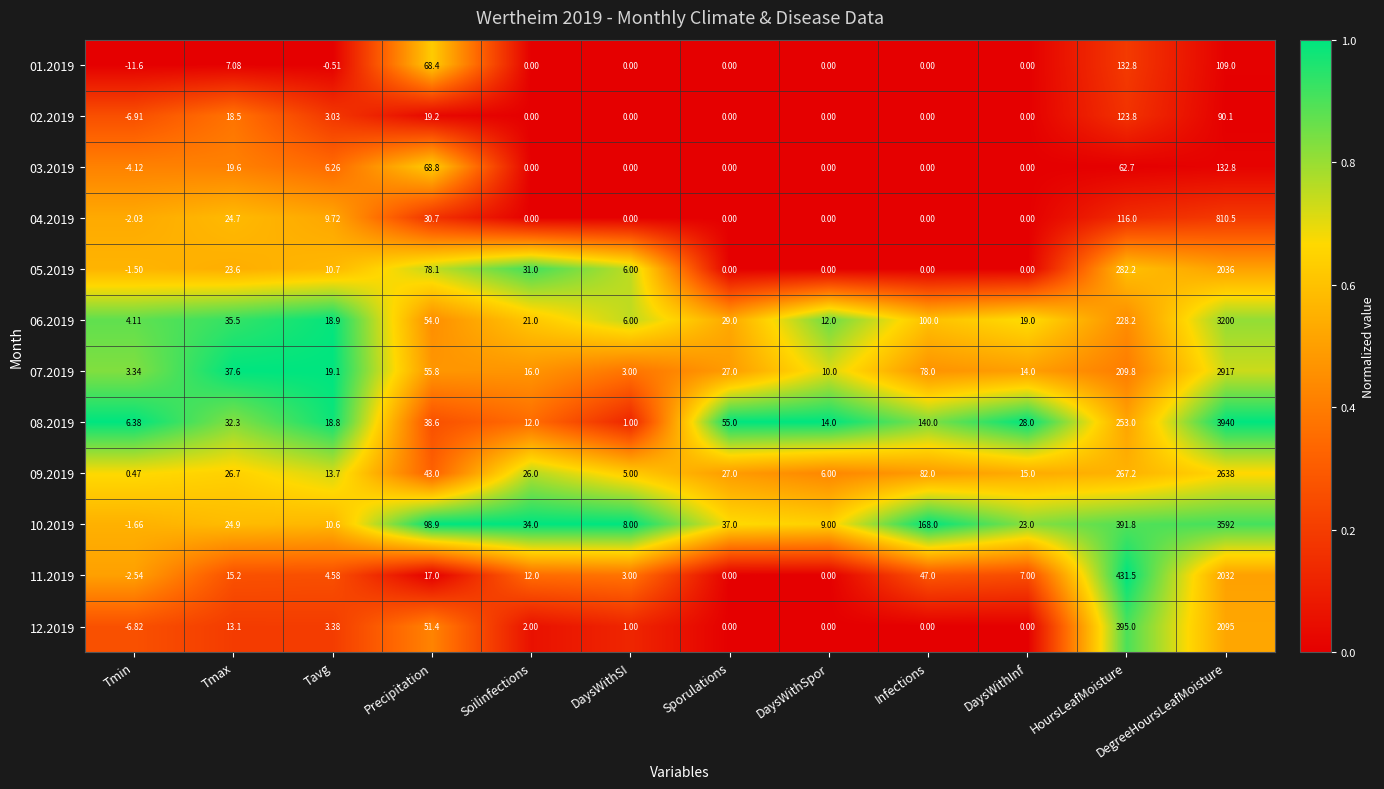

Rank the categories by 07.2019 value from highest to lowest.

DegreeHoursLeafMoisture, HoursLeafMoisture, Infections, Precipitation, Tmax, Sporulations, Tavg, Soilinfections, DaysWithInf, DaysWithSpor, Tmin, DaysWithSI